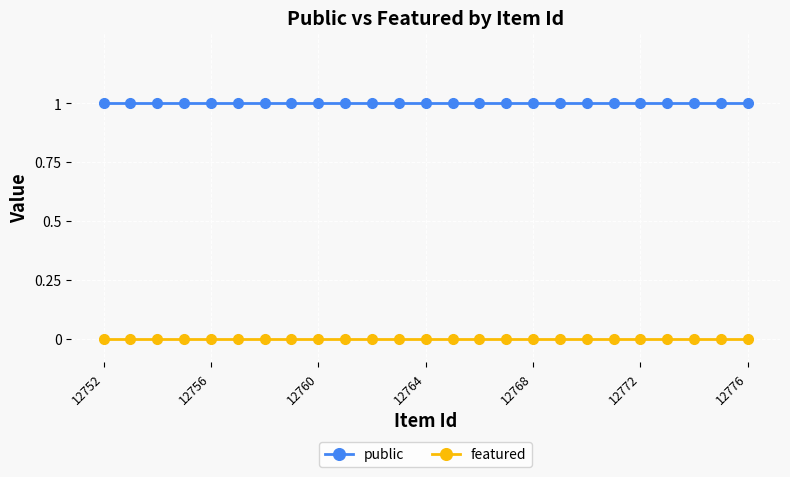

What is the value of the public point at the 13th from the left?

1